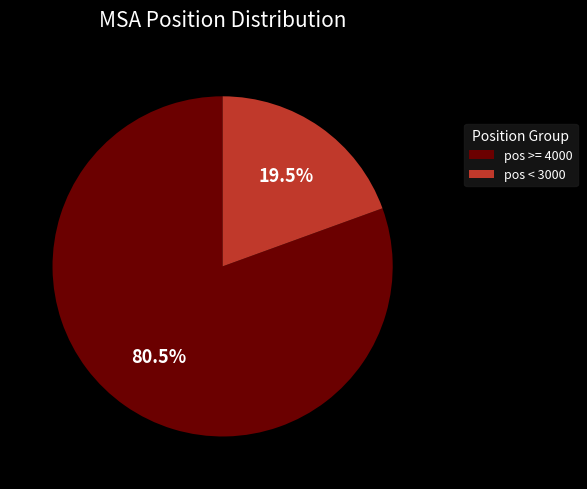

Combined, what portion of the pie is pos < 3000 and pos >= 4000?

100.0%